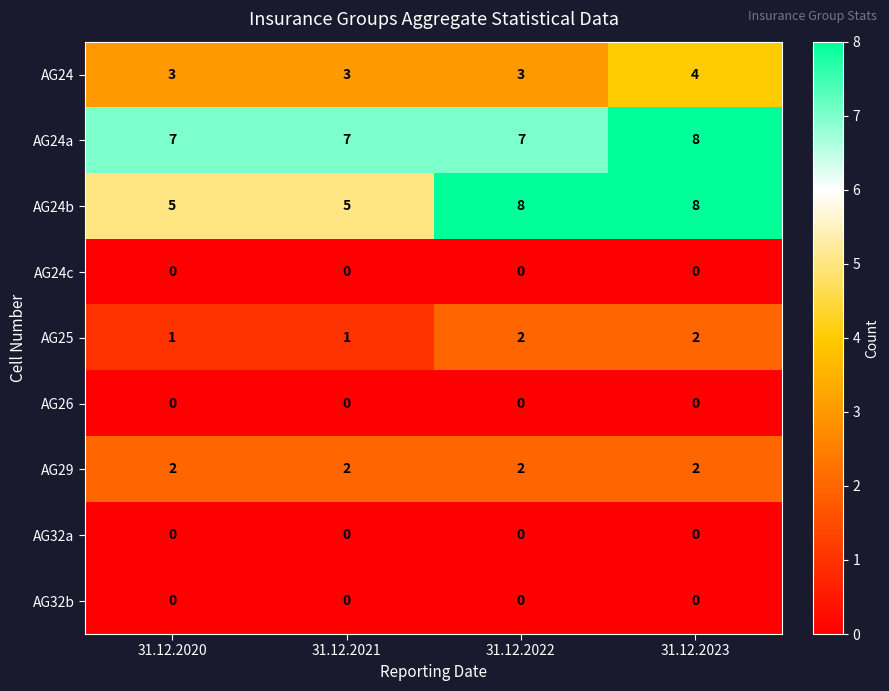

Which series has the largest range (max minus min)?

AG24b